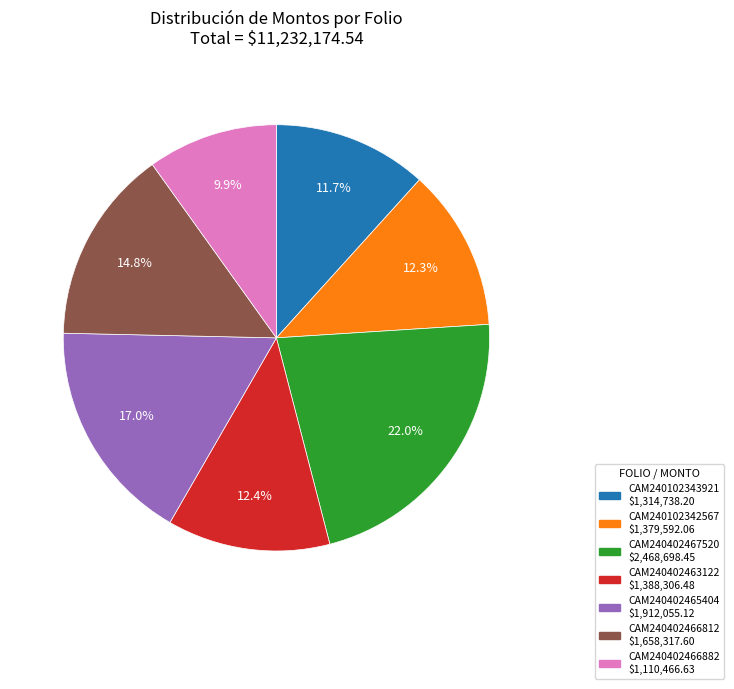

Which category has the biggest portion of the pie?

CAM240402467520